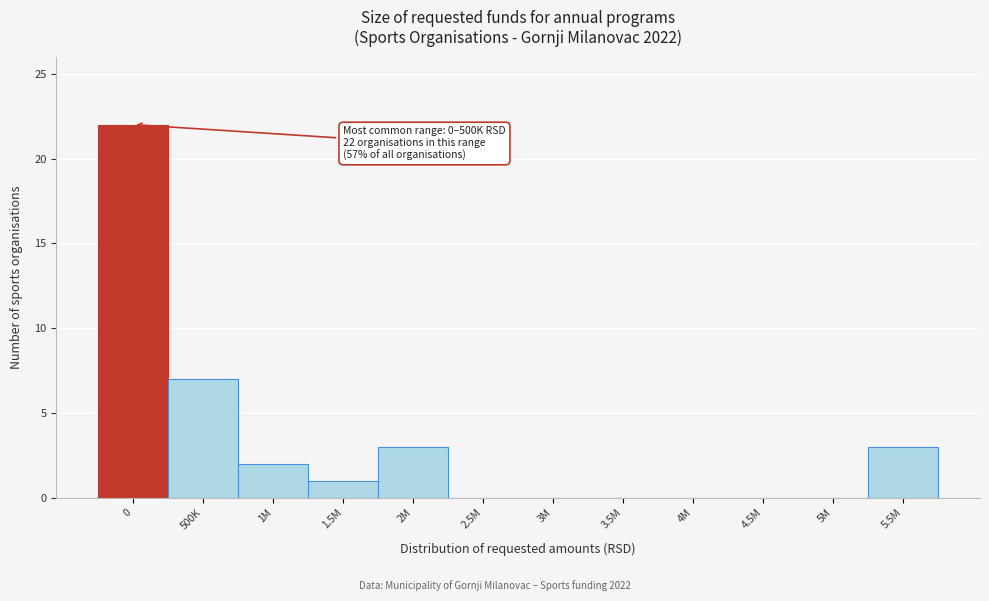

Reading right to left, list all the values displayed in this chart.

5.5M=3	5M=0	4.5M=0	4M=0	3.5M=0	3M=0	2.5M=0	2M=3	1.5M=1	1M=2	500K=7	0=22